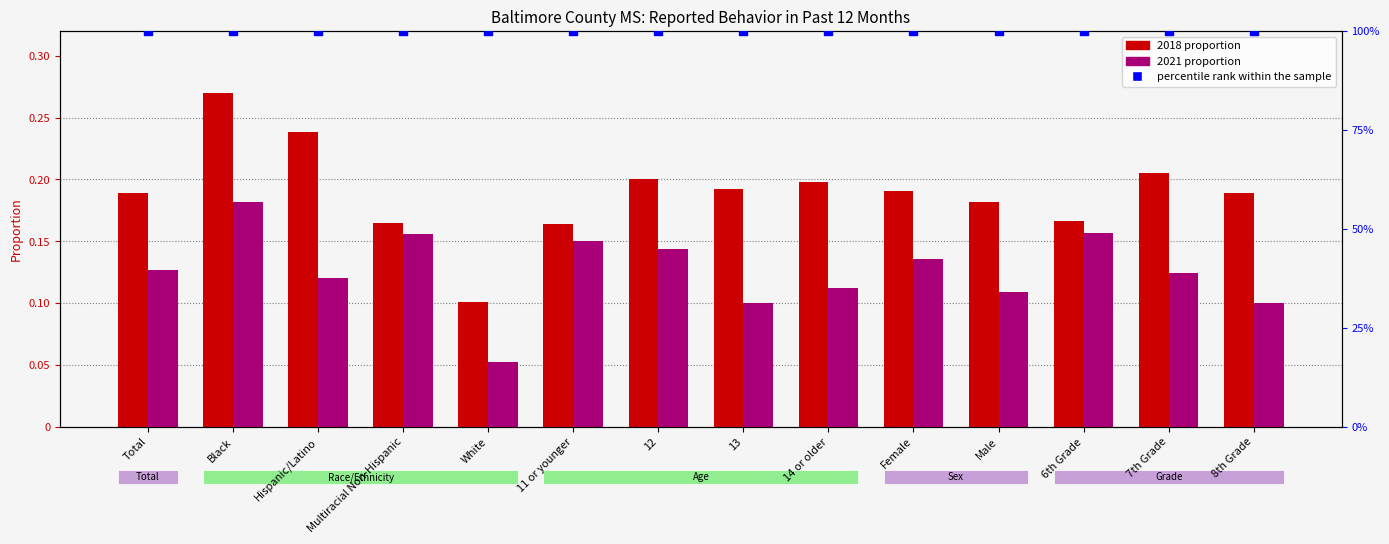

At how many categories does at least one series exceed 0?

14